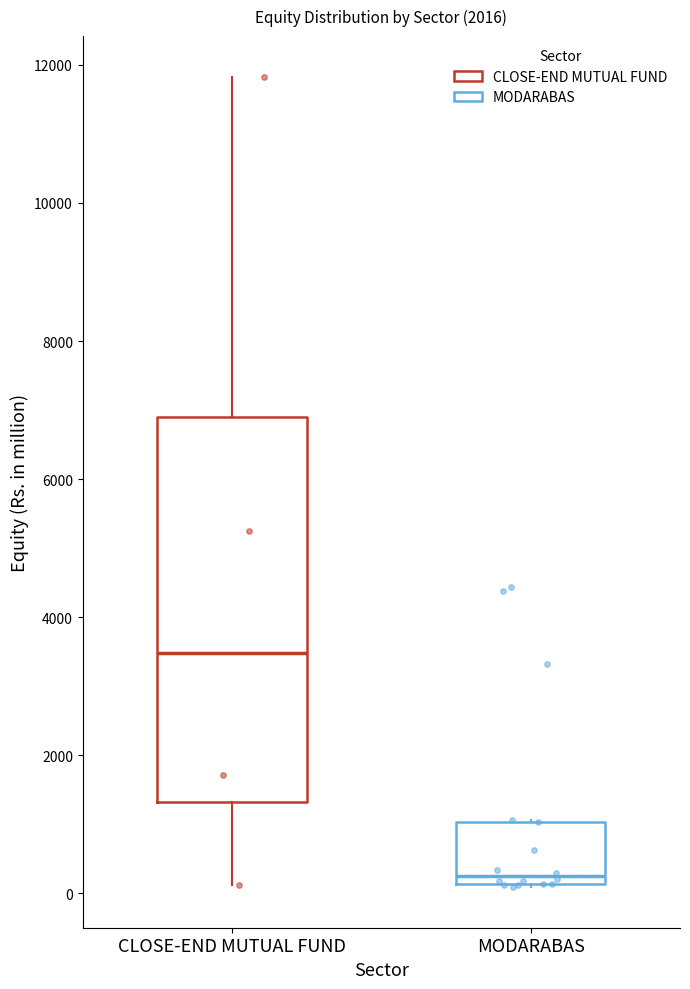

Which box's median line is the lowest?

MODARABAS